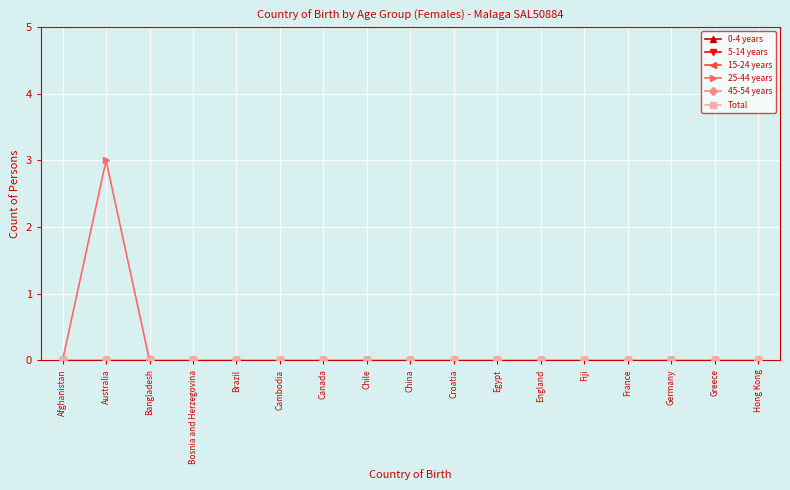

Is this an area chart (filled region under the line)?

No